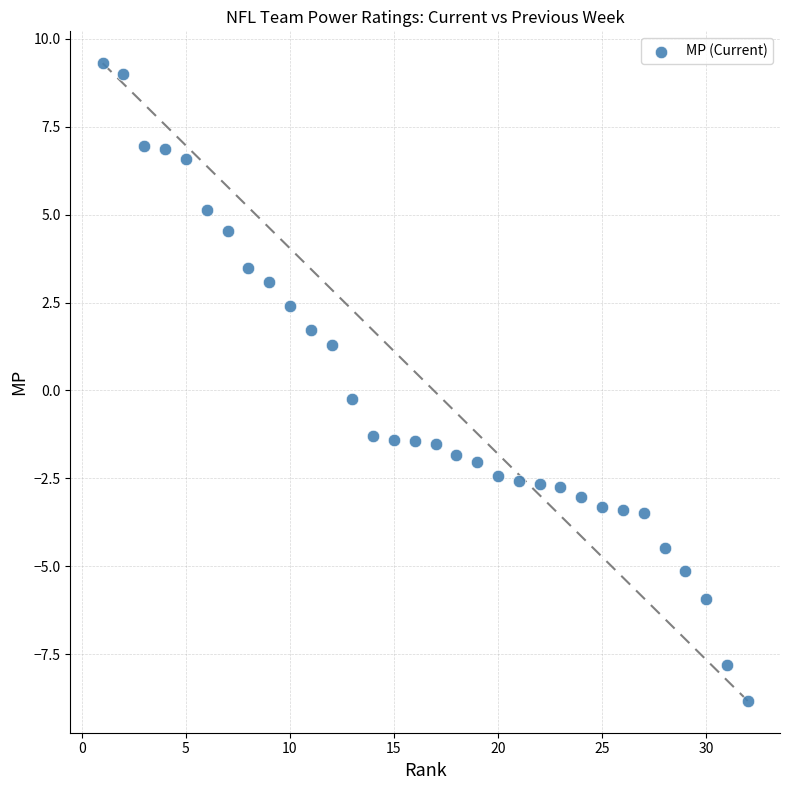

What is the range of X values (max minus min)?

31.0